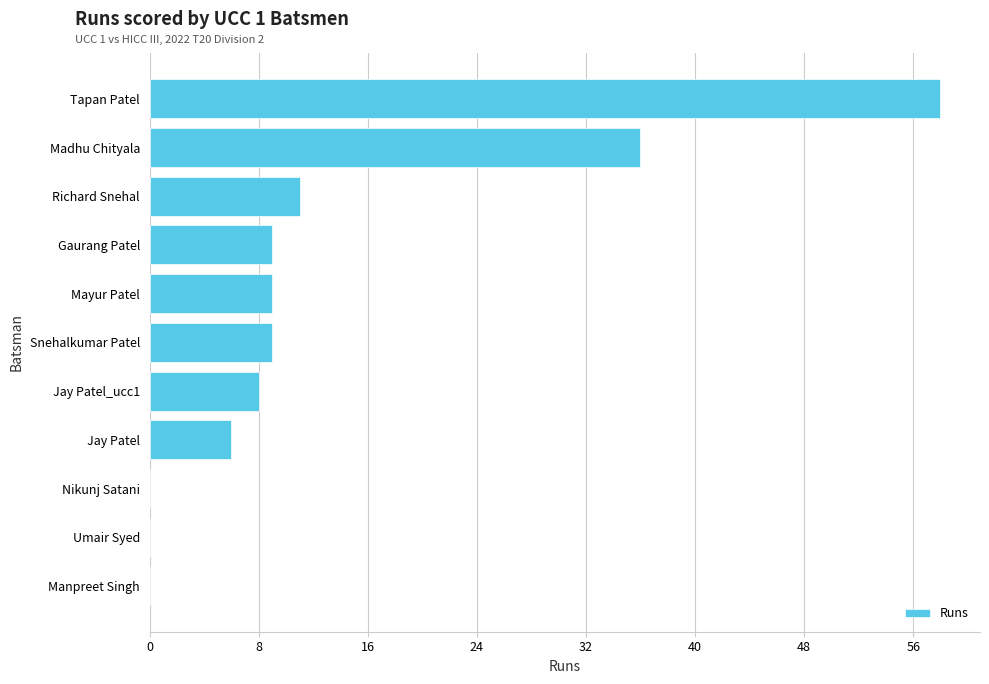

Between Richard Snehal and Madhu Chityala, which is larger?

Madhu Chityala